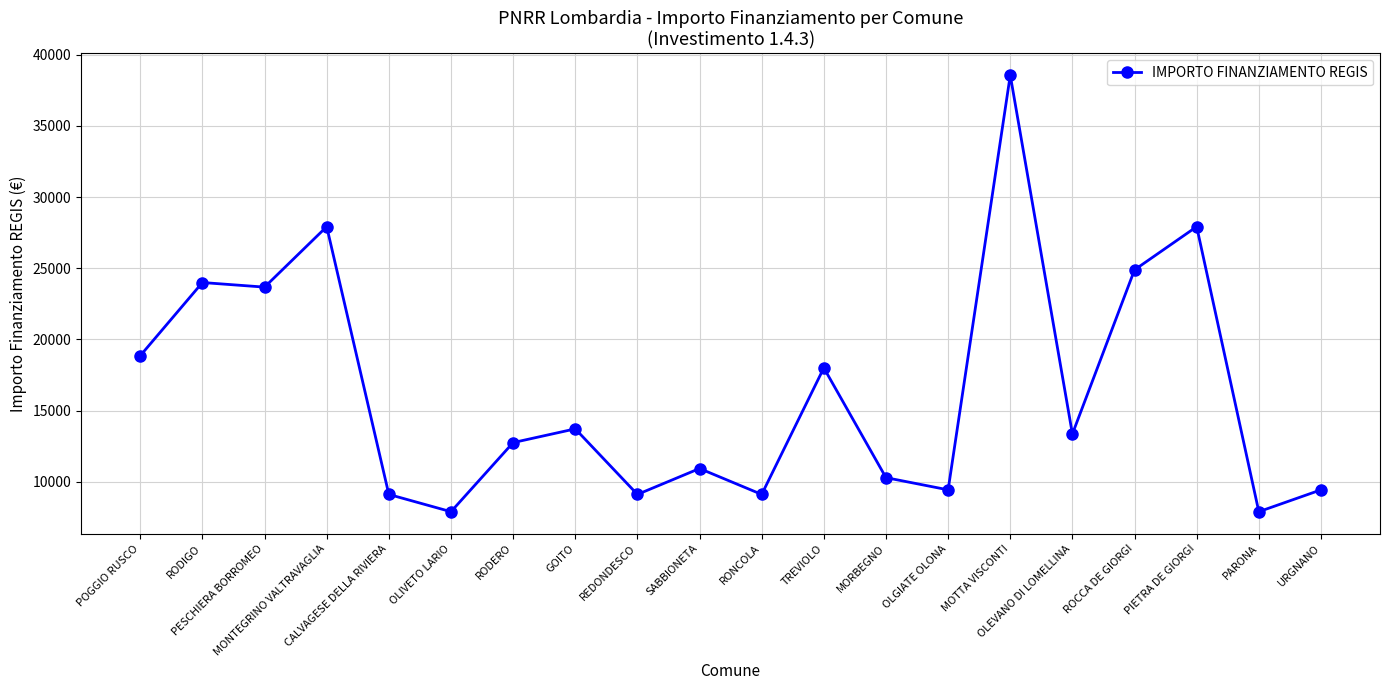

Reading left to right, what are all the values shown in this chart?

POGGIO RUSCO=18854	RODIGO=23996	PESCHIERA BORROMEO=23673	MONTEGRINO VALTRAVAGLIA=27922	CALVAGESE DELLA RIVIERA=9105	OLIVETO LARIO=7891	RODERO=12747	GOITO=13712	REDONDESCO=9105	SABBIONETA=10926	RONCOLA=9105	TREVIOLO=17997	MORBEGNO=10284	OLGIATE OLONA=9427	MOTTA VISCONTI=38565	OLEVANO DI LOMELLINA=13354	ROCCA DE GIORGI=24887	PIETRA DE GIORGI=27922	PARONA=7891	URGNANO=9427